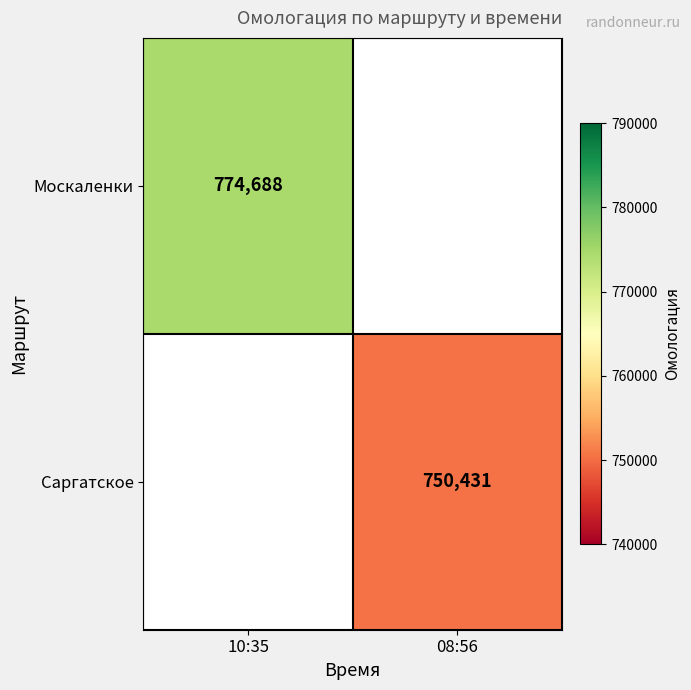

Is it true that Саргатское equals 750431 at 08:56?

True